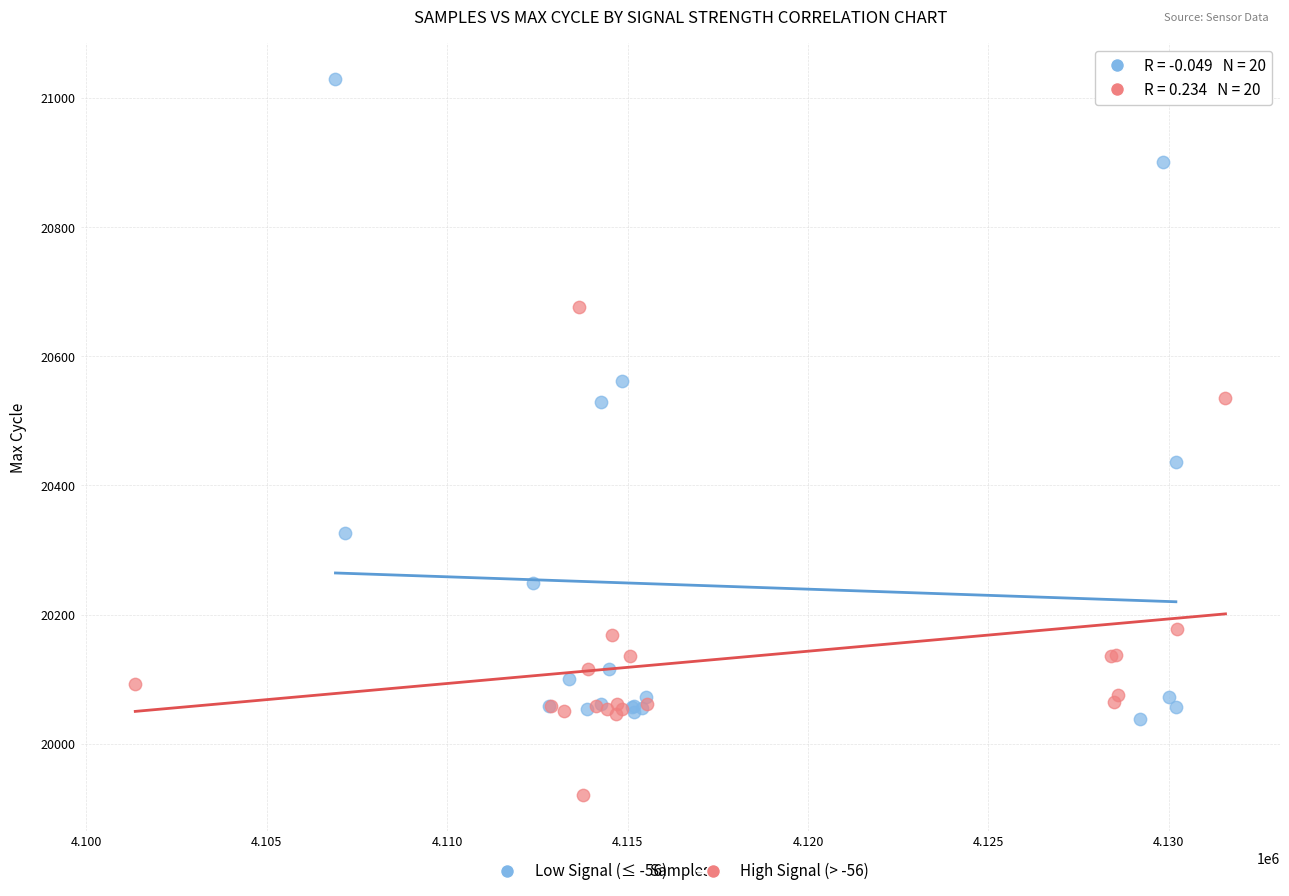

What are all the series names shown in the legend?

Low Signal (≤ -56), High Signal (> -56)